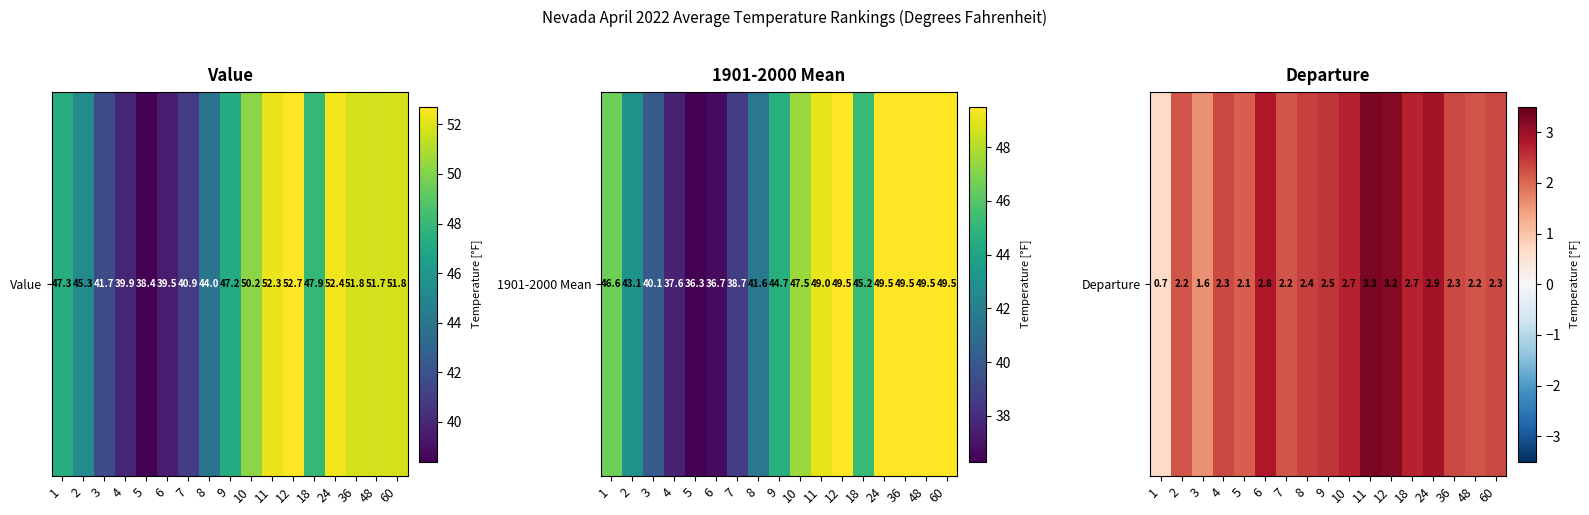

At which category does the chart reach its minimum across all series?

1